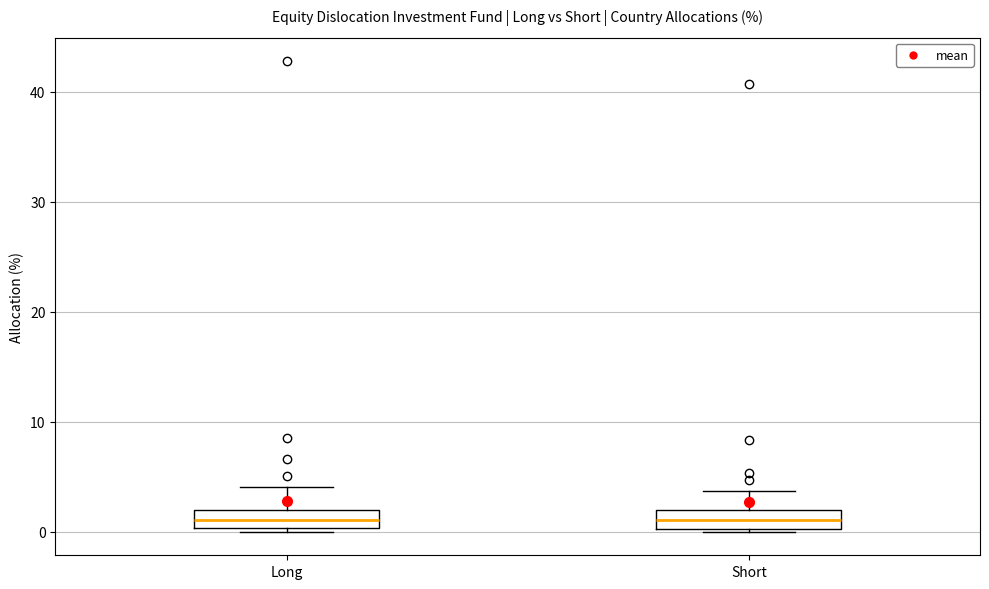

Reading left to right, transcribe this box plot: for each box, give where its median line is, the range the box spans, and where its two whiskers end, as read against the y-axis. The values are not printed on the chart, so give them approximately, as read against the axis.

Long: median 1, box 0 to 2, whiskers 0 (just below the box's lower edge) to 4
Short: median 1, box 0 to 2, whiskers 0 to 4